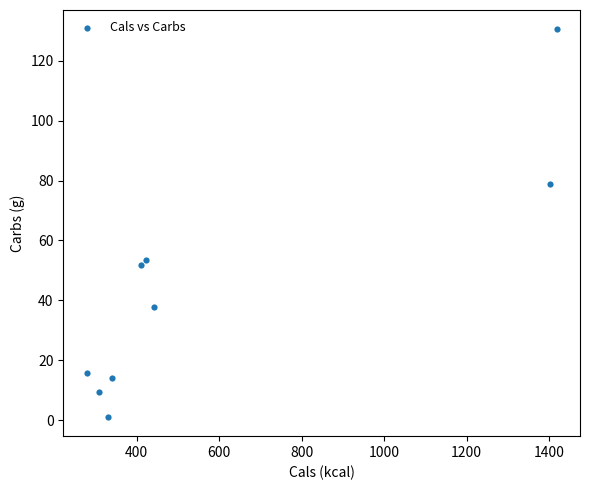

What Y value in the scatter plot is closest to 65?

53.4